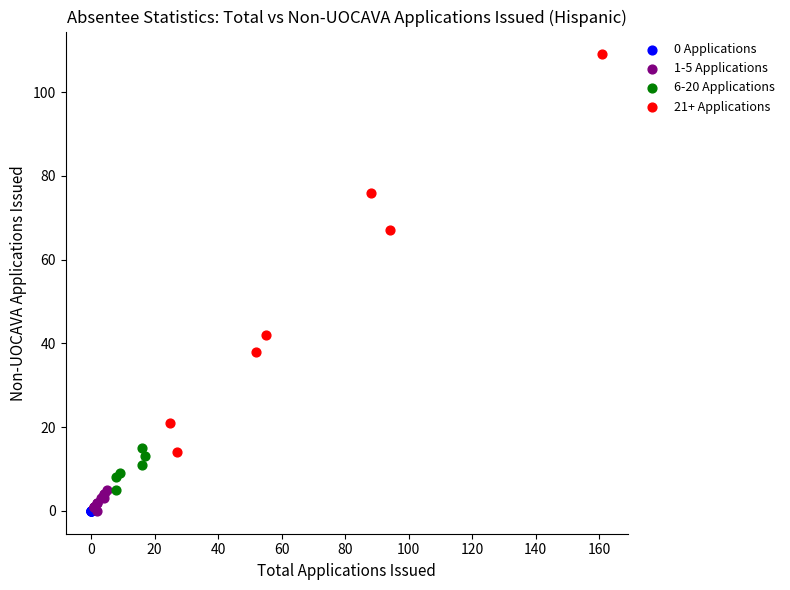

Which series reaches the maximum Y coordinate?

21+ Applications